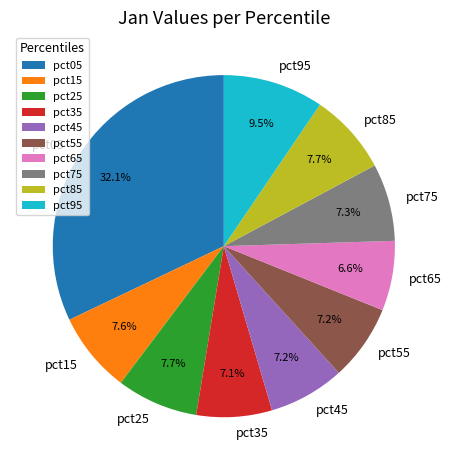

Is the sum of pct35 and pct15 greater than half?

No